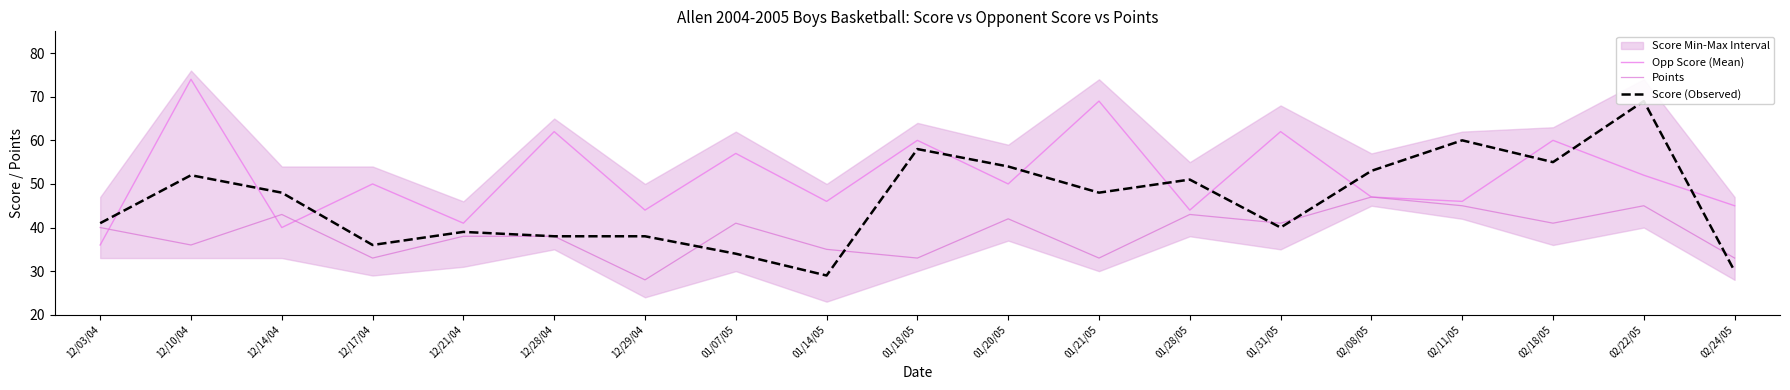

Rank the series by their average value, from lowest to highest.

Points, Score (Observed), Opp Score (Mean)